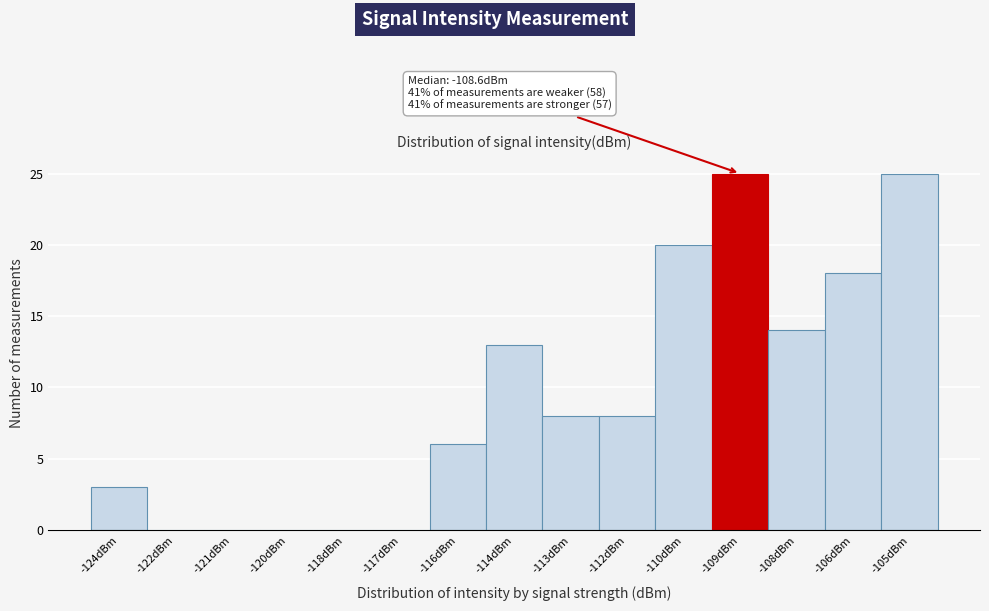

Reading left to right, extract all data points from this chart.

-124dBm=3	-122dBm=0	-121dBm=0	-120dBm=0	-118dBm=0	-117dBm=0	-116dBm=6	-114dBm=13	-113dBm=8	-112dBm=8	-110dBm=20	-109dBm=25	-108dBm=14	-106dBm=18	-105dBm=25